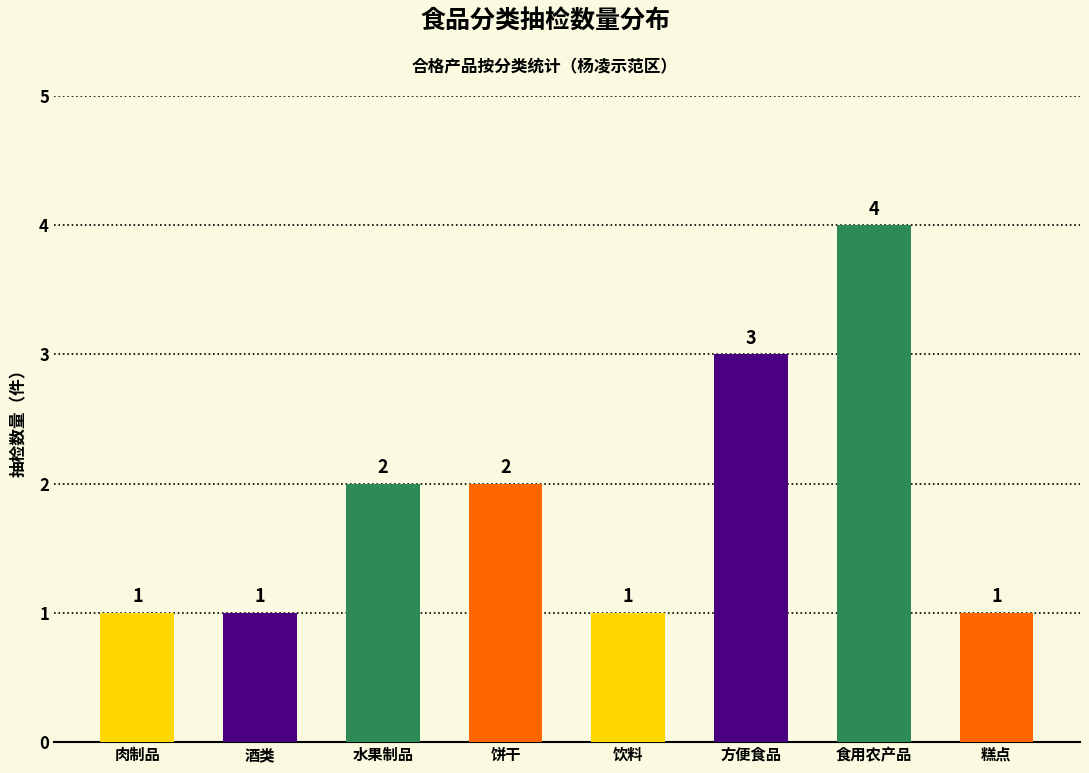

What is the difference between the maximum and minimum values?

3